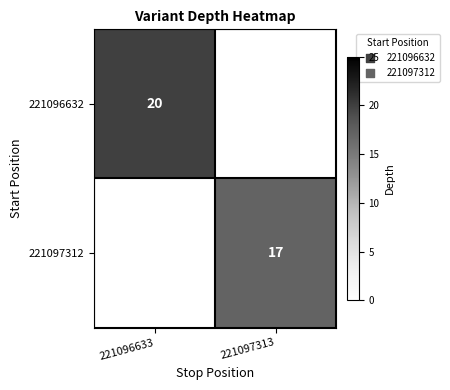

Is it true that 221097312 equals 25.8 at 221097313?

False